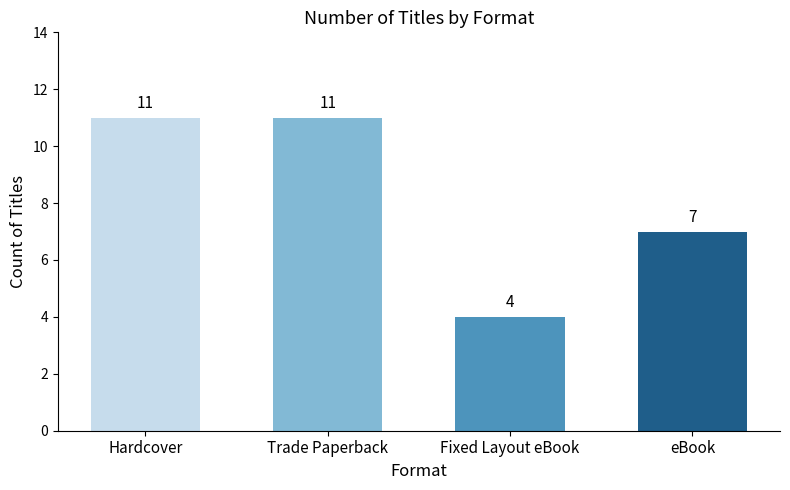

What is the approximate value at Fixed Layout eBook?

4